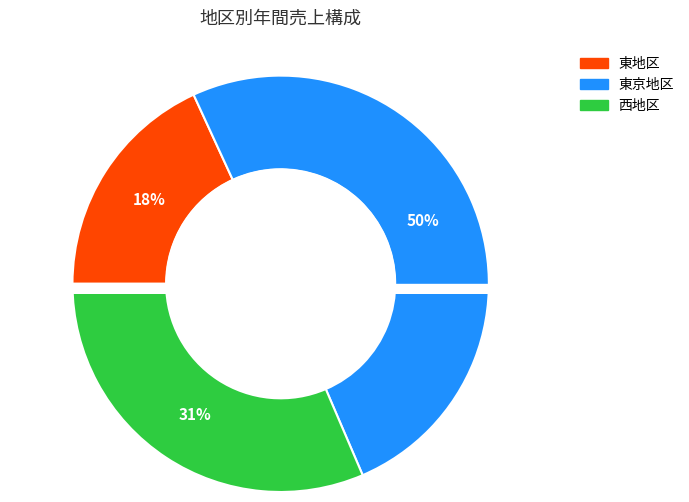

To the nearest percent, what portion does 西地区 represent?

31%